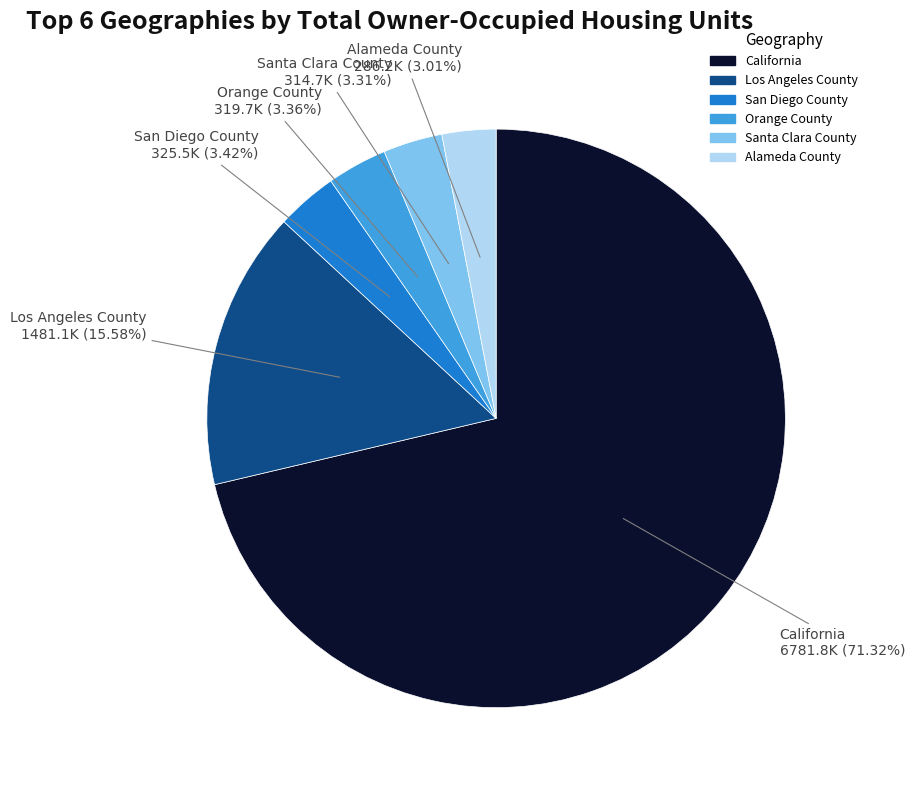

Which category has the biggest portion of the pie?

California